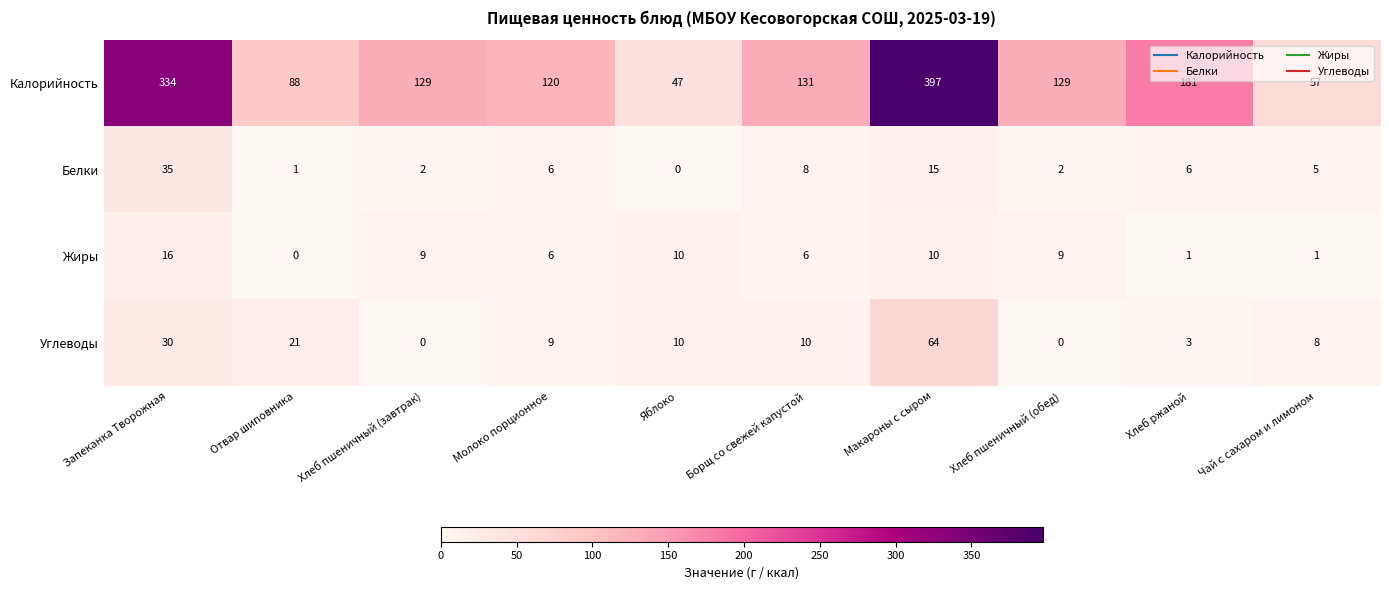

At how many categories does at least one series exceed 250?

2